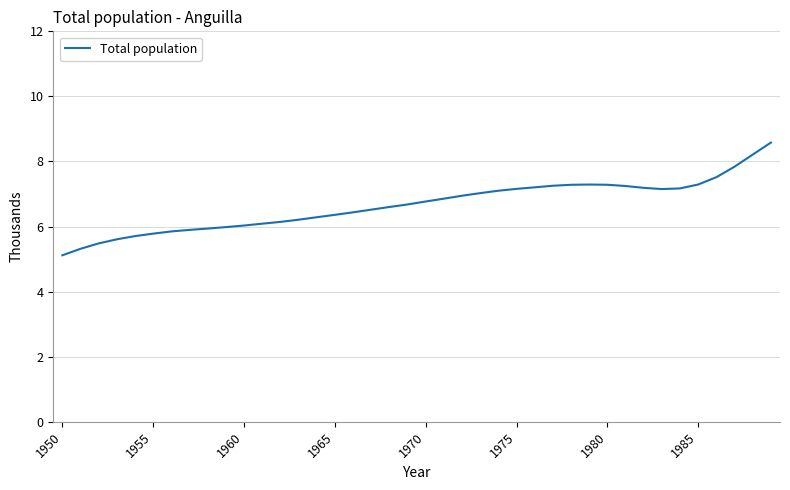

What is the difference between the maximum and minimum values?

3.5